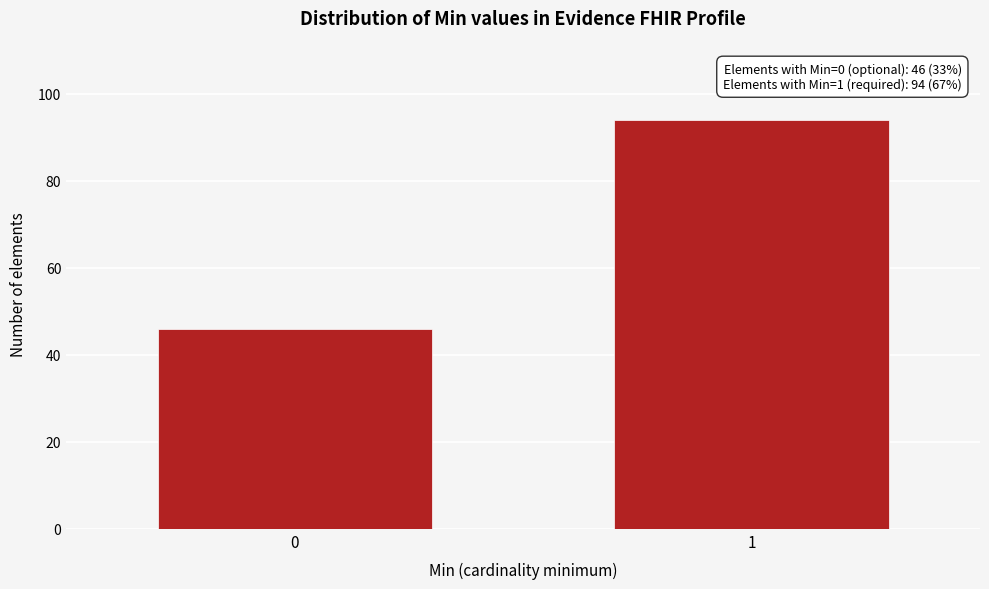

Reading left to right, extract all data points from this chart.

0=46	1=94